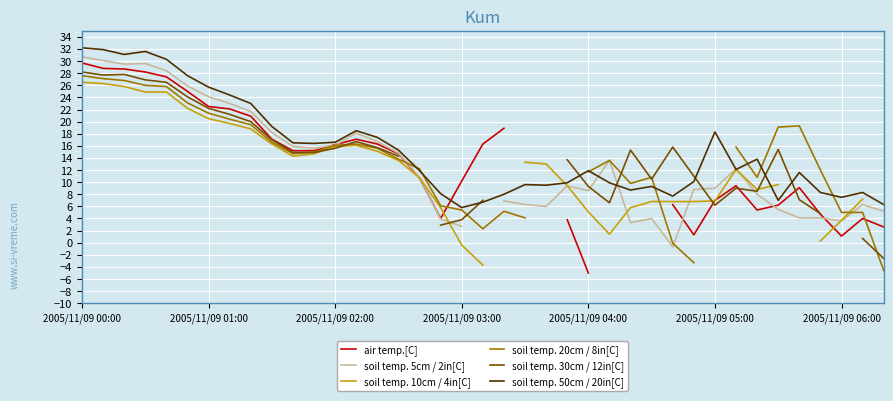

Count the number of categories in the chart.

39